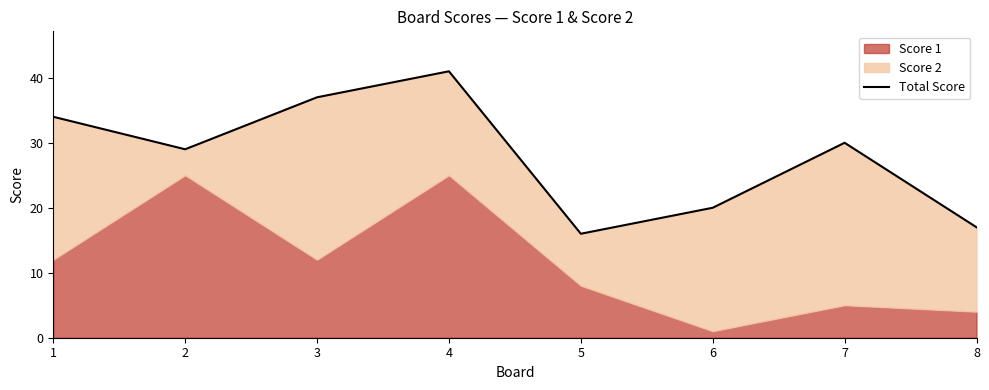

How many points are higher than both their immediate neighbors (excluding endpoints)?

2